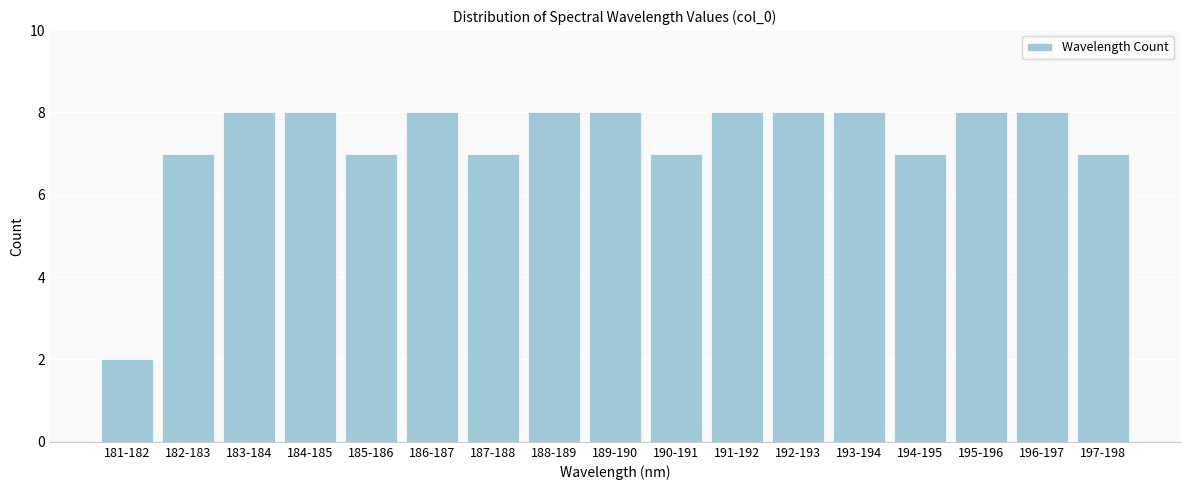

Reading right to left, transcribe all the data shown in this chart.

197-198=7	196-197=8	195-196=8	194-195=7	193-194=8	192-193=8	191-192=8	190-191=7	189-190=8	188-189=8	187-188=7	186-187=8	185-186=7	184-185=8	183-184=8	182-183=7	181-182=2